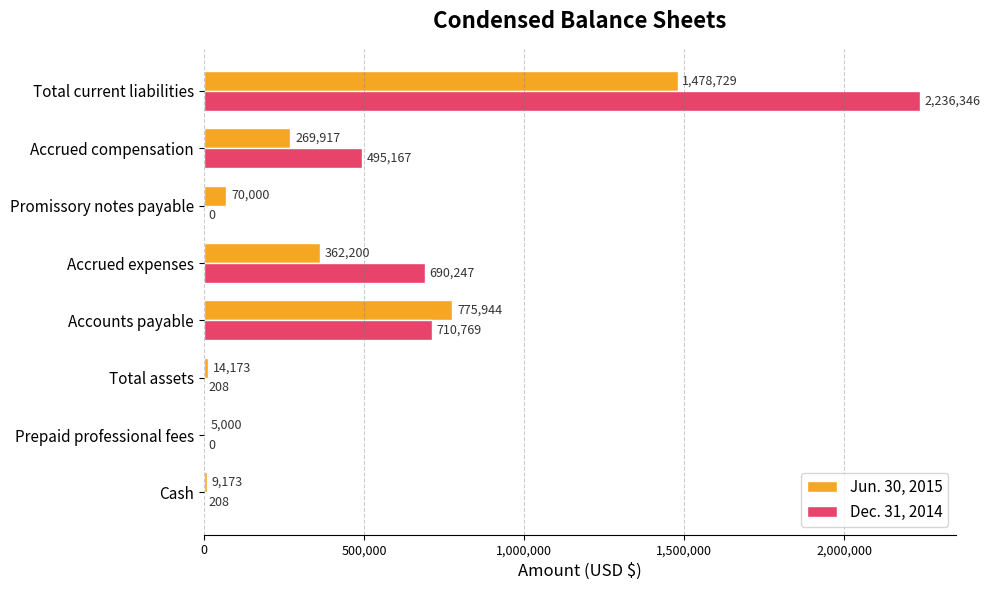

How many distinct data groups are displayed?

2